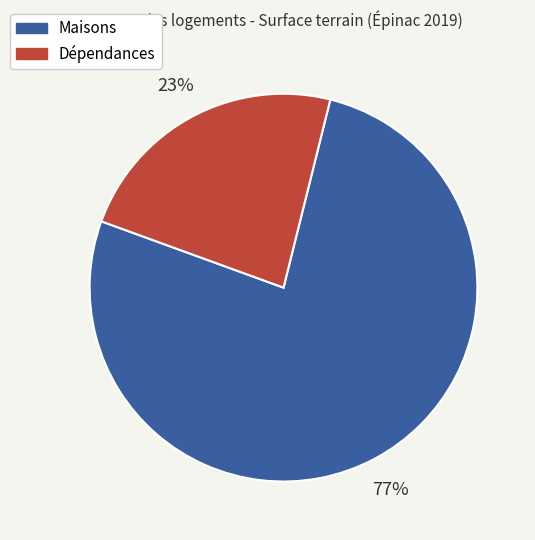

Is there a majority slice in this chart?

Yes